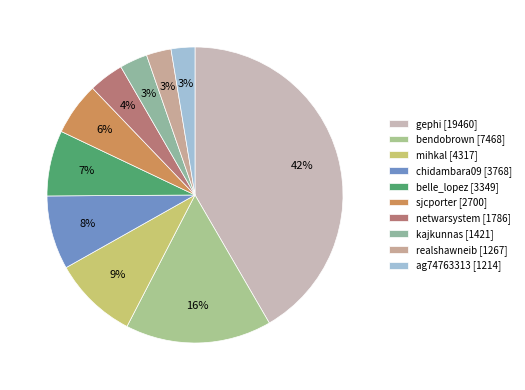

Which has a higher value, bendobrown or netwarsystem?

bendobrown